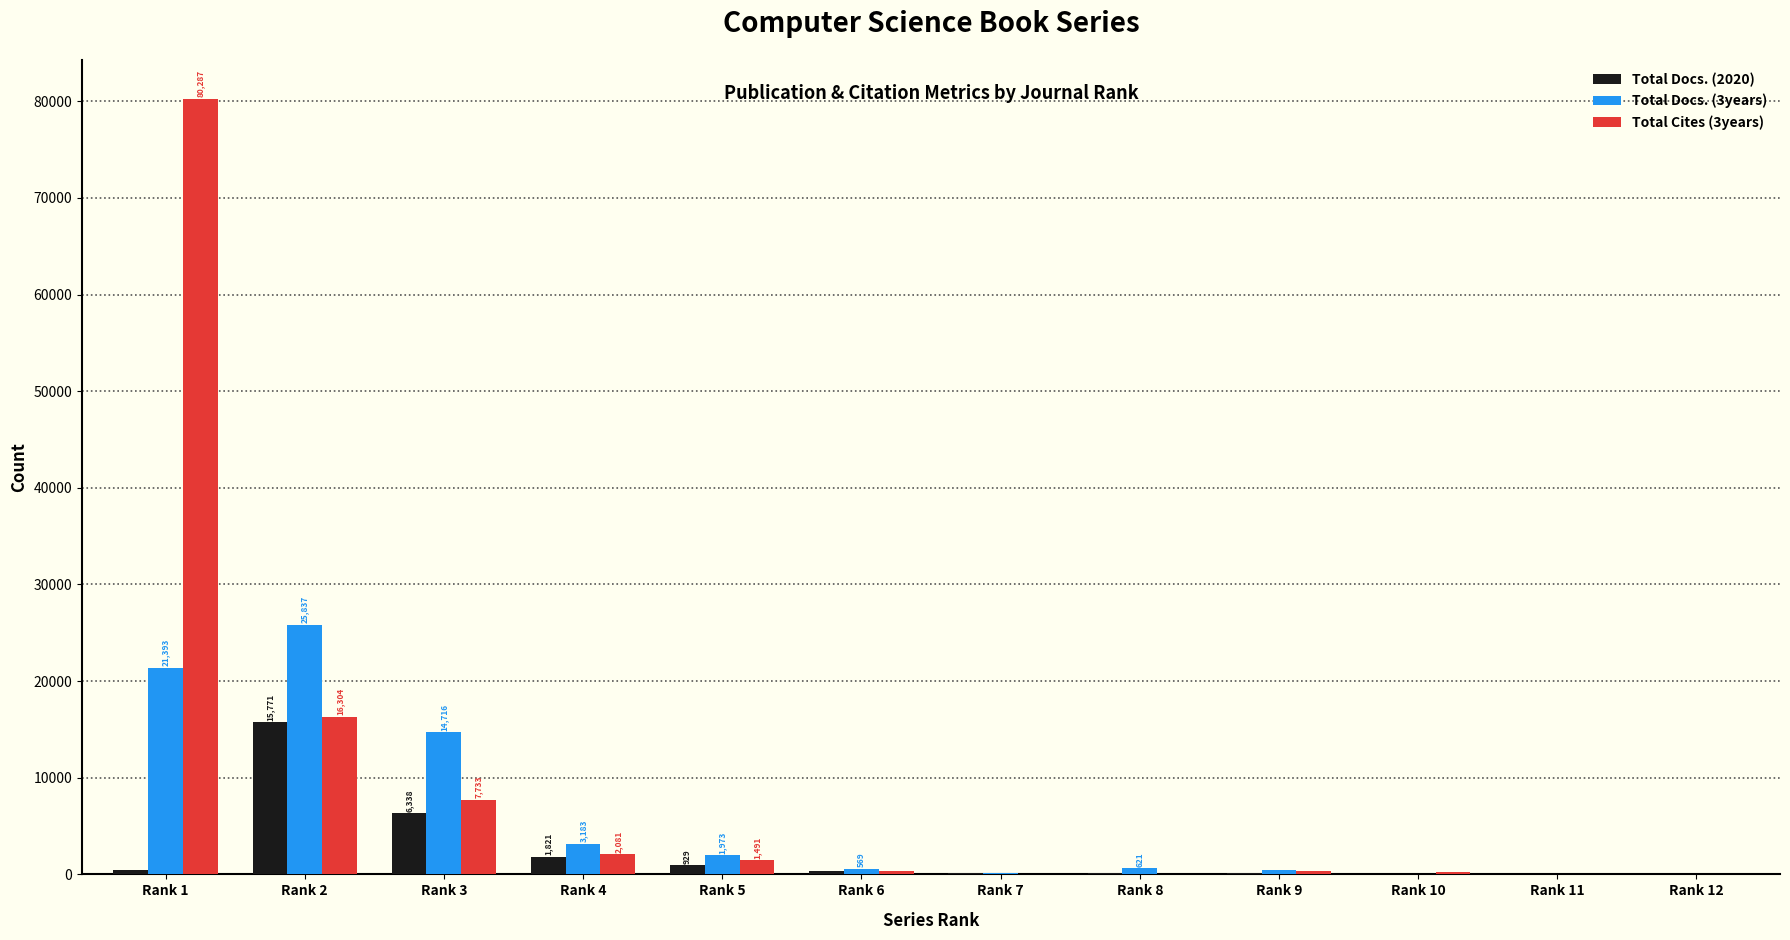

Which category has the highest value in the Total Docs. (3years) series?

Rank 2